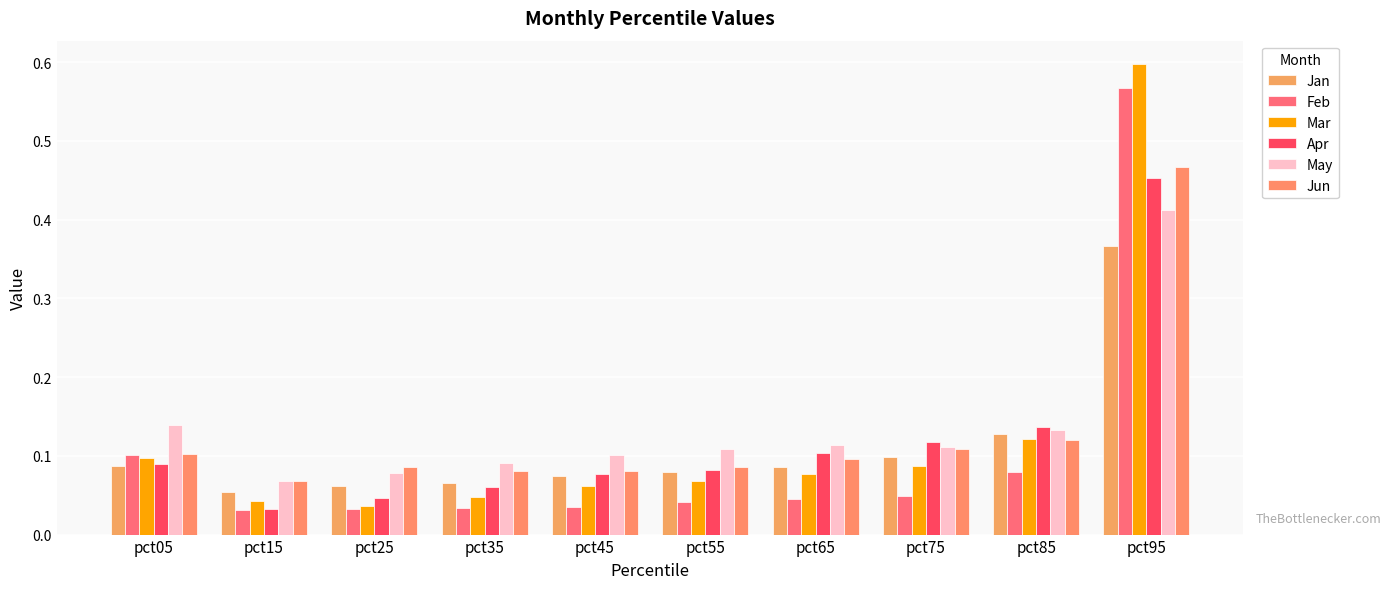

Does the chart contain stacked bars?

No